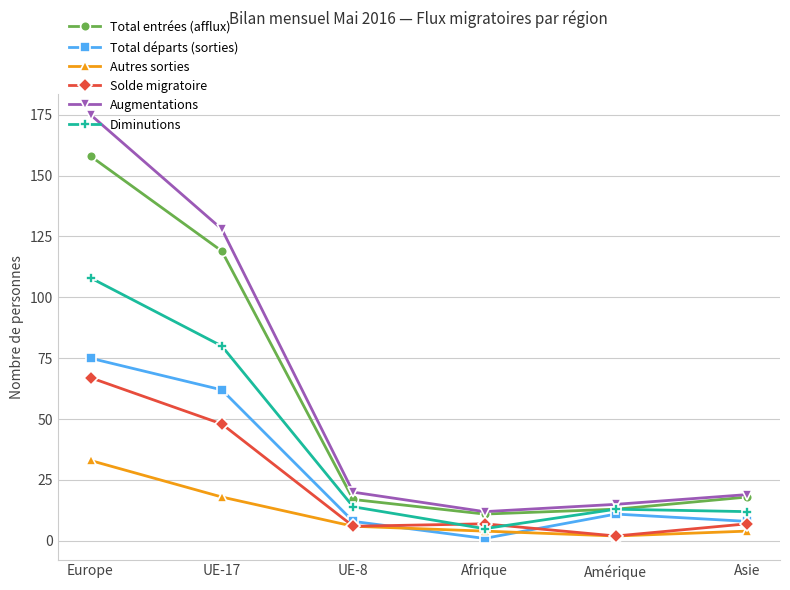

What is the highest value of the Total départs (sorties) series?

75